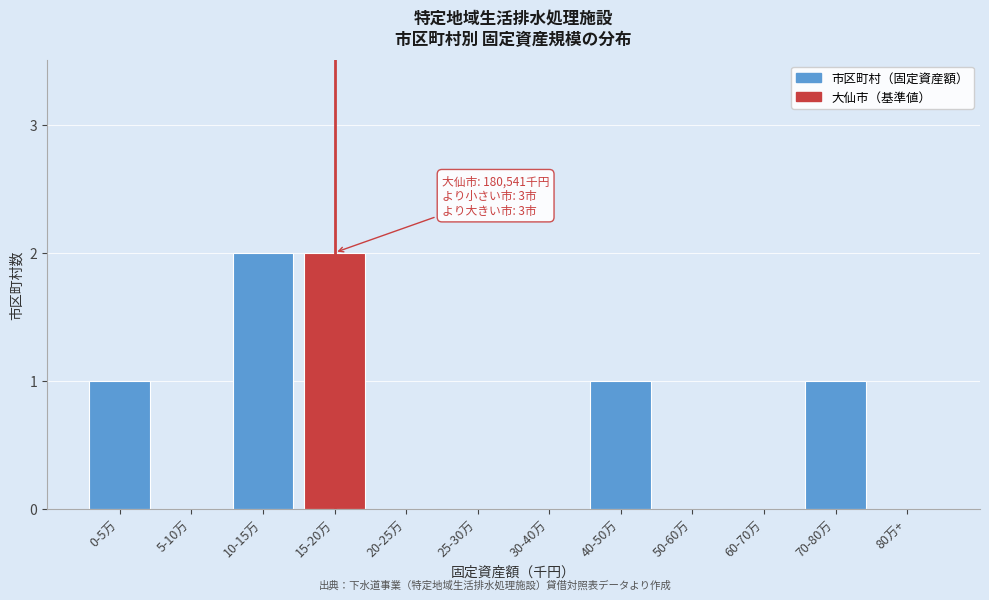

Reading left to right, what are all the values shown in this chart?

0-5万=1	5-10万=0	10-15万=2	15-20万=2	20-25万=0	25-30万=0	30-40万=0	40-50万=1	50-60万=0	60-70万=0	70-80万=1	80万+=0